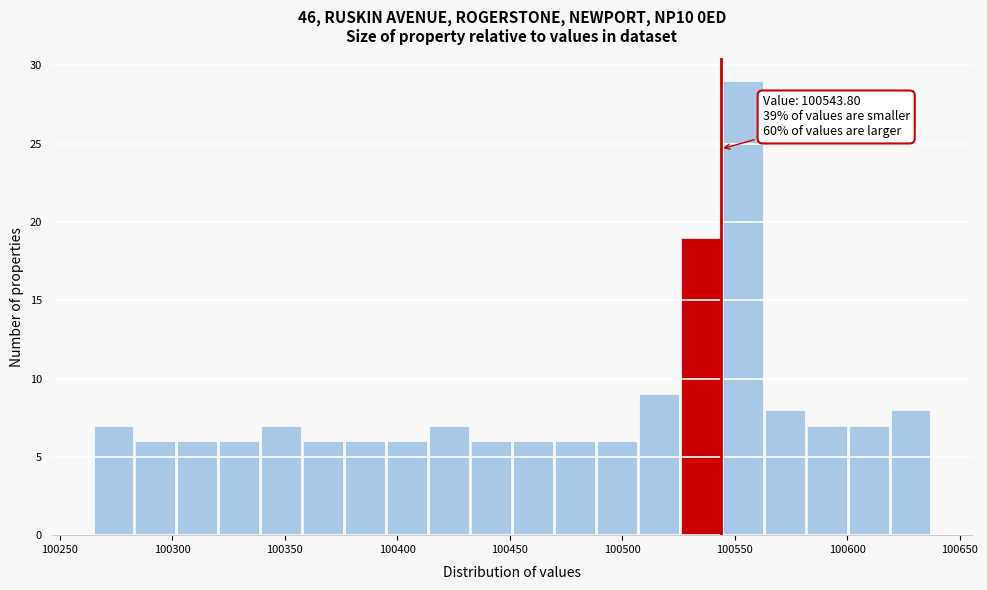

Around what value on the x-axis is the tallest bar? Give the approximate position of its centre, as read against the axis.

100555